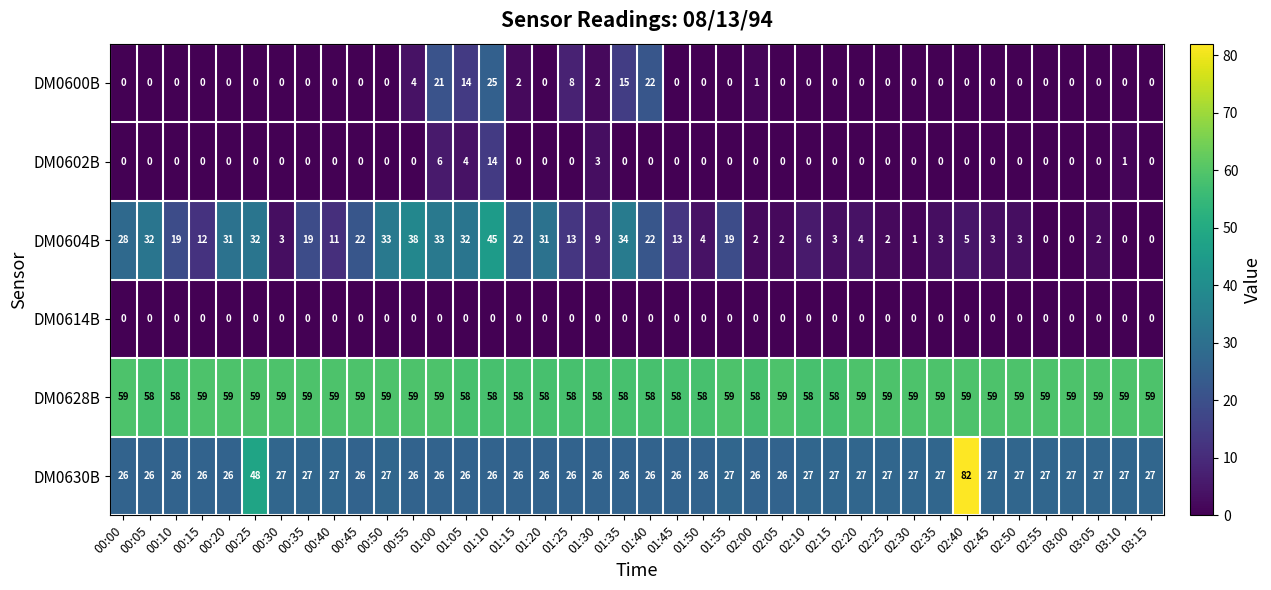

What is the total value across all series at 01:15?

108